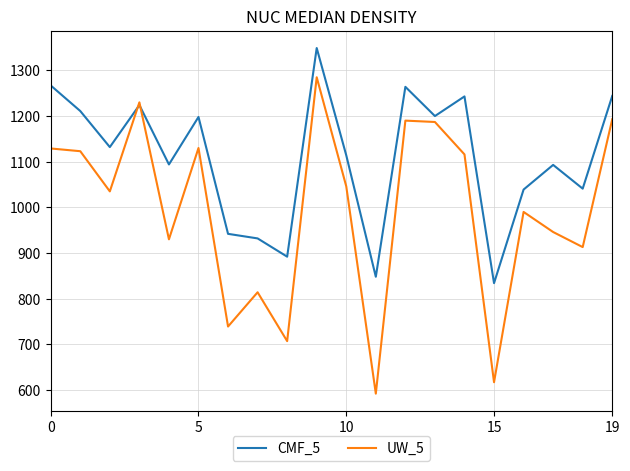

Which series has the largest range (max minus min)?

UW_5